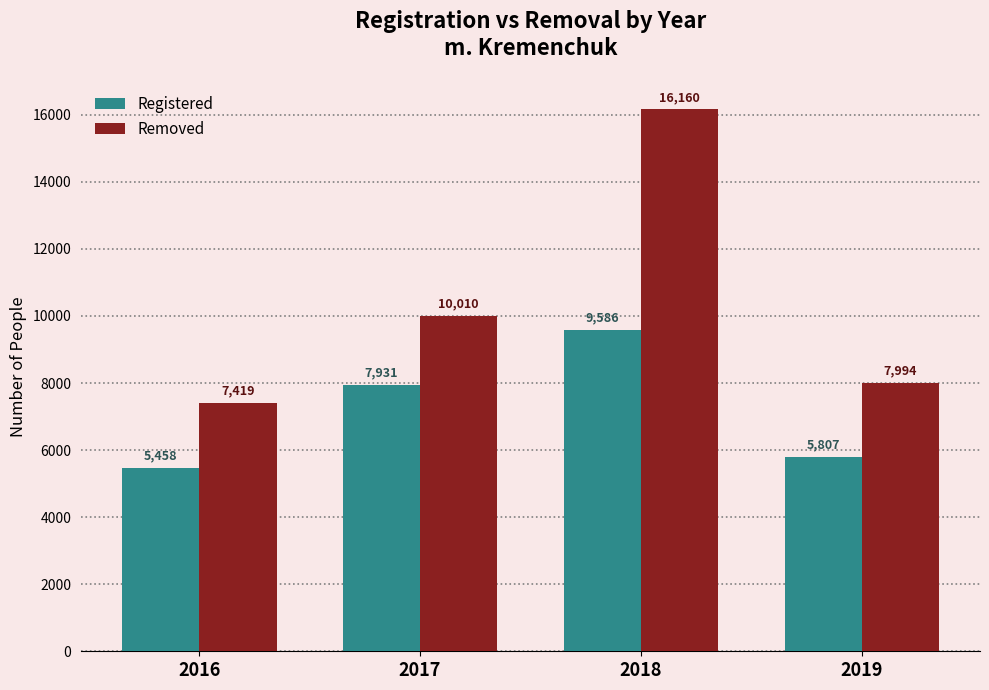

How many data points does each series have?

4